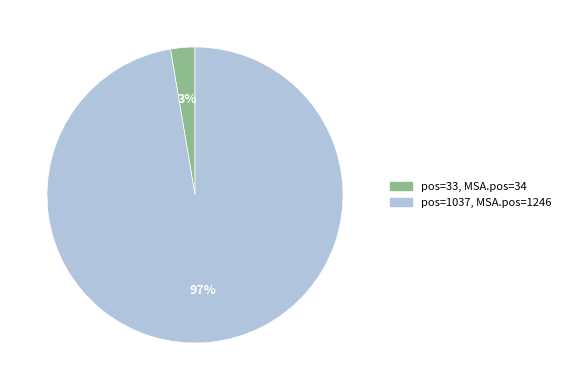

Does any single category account for the majority?

Yes